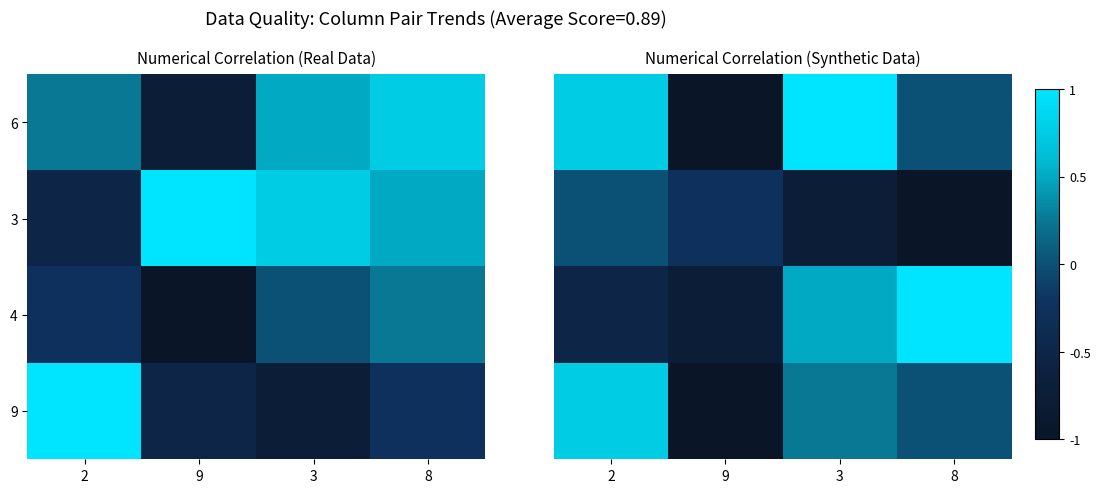

At which category is the sum across all series the highest?

2